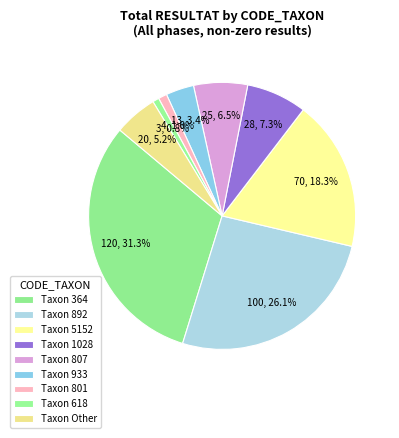

How many segments does this pie chart have?

9